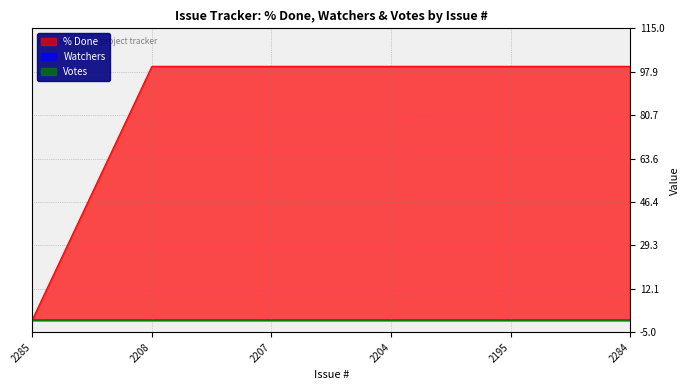

True or false: Watchers and Votes cross at least once.

False